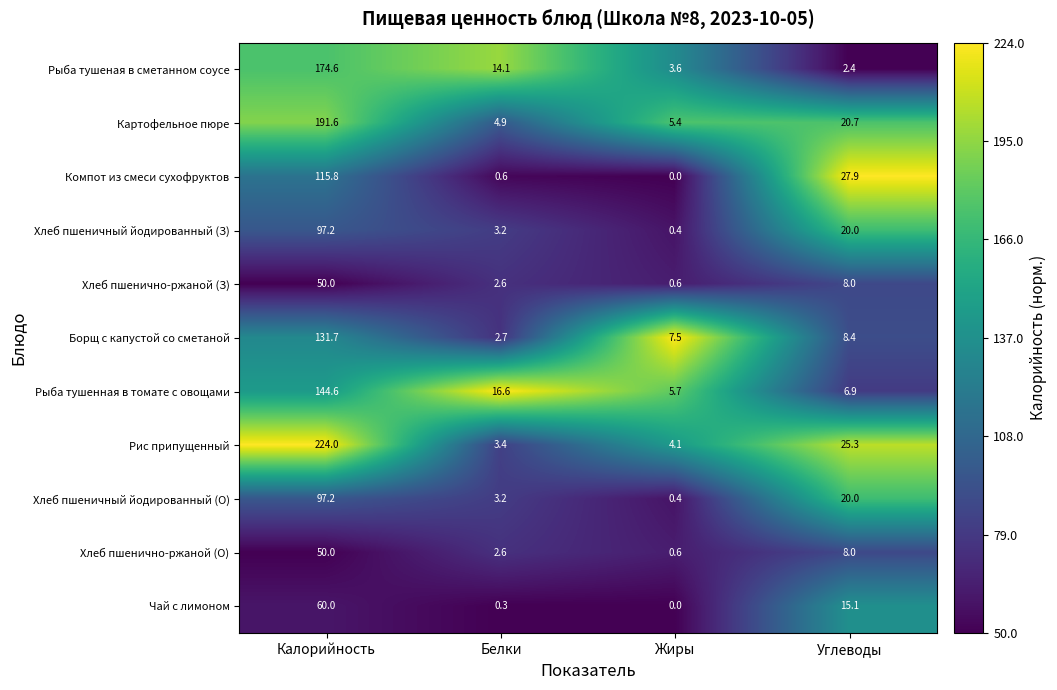

What is the greatest value displayed?

224.0